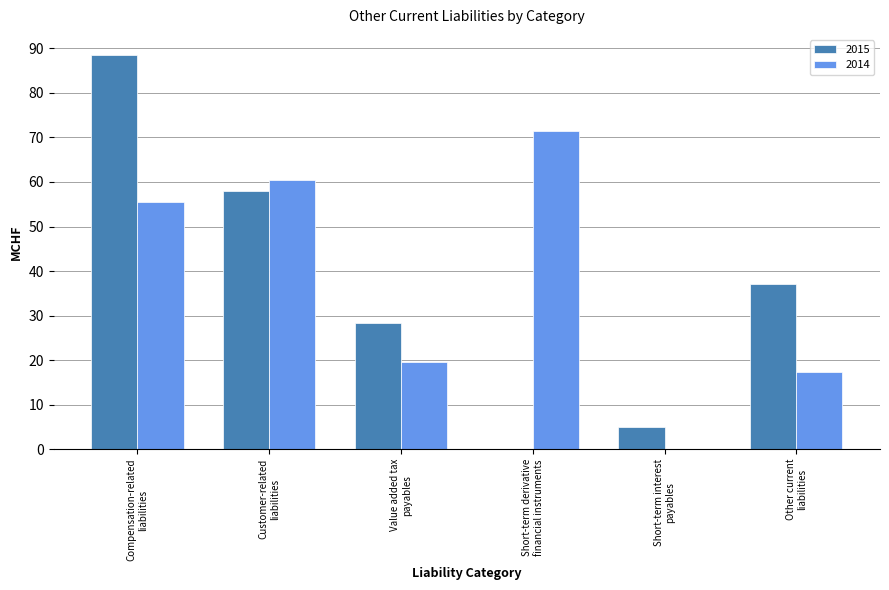

What is the sum of all 2014 values?

224.3